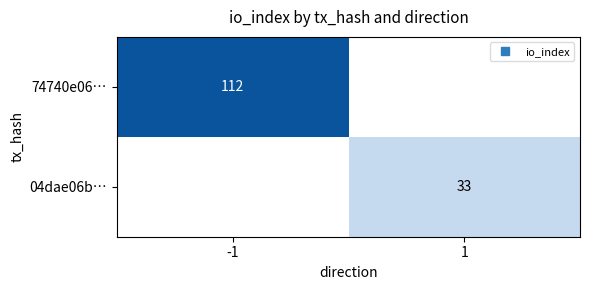

Is it true that 04dae06b… equals 33.0 at 1?

True